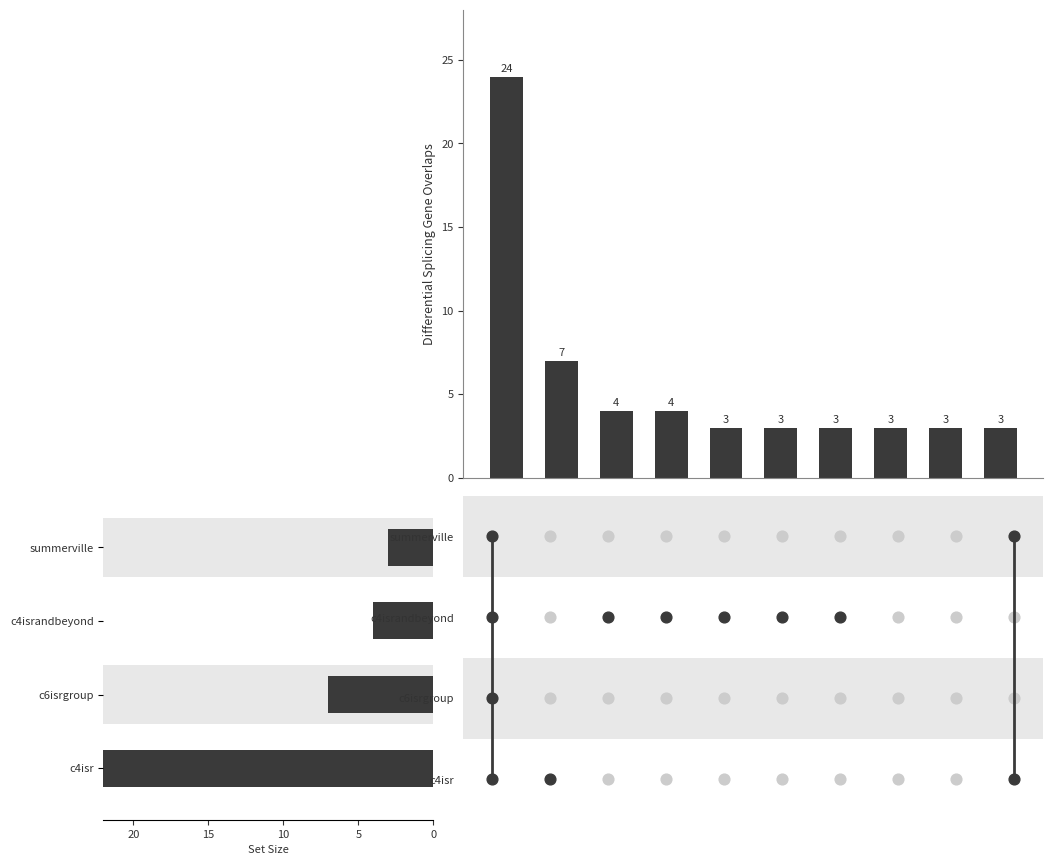

Which has a higher value, 15 or 5?

15